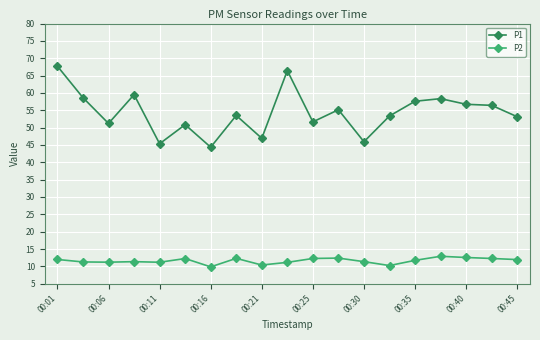

How many data points does each series have?

19